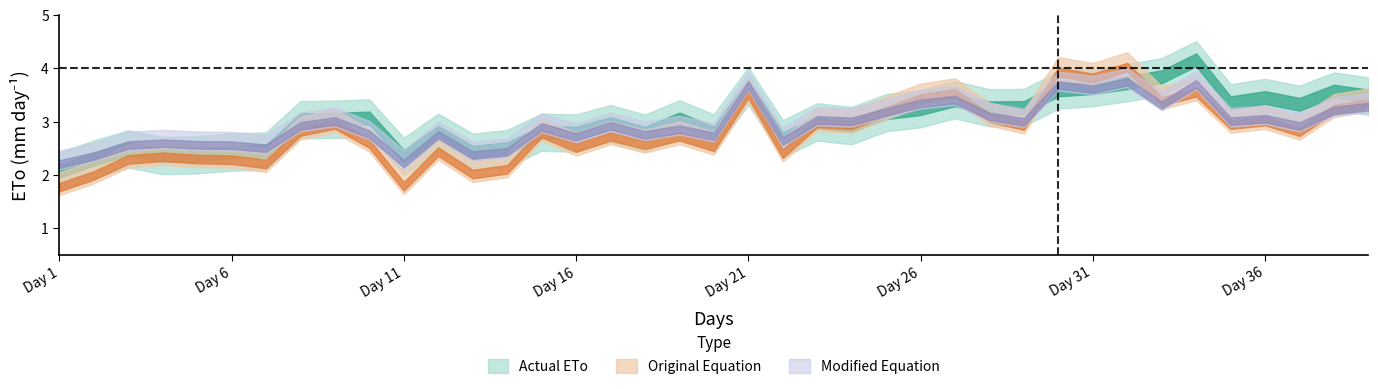

How many lines are shown in the chart?

3